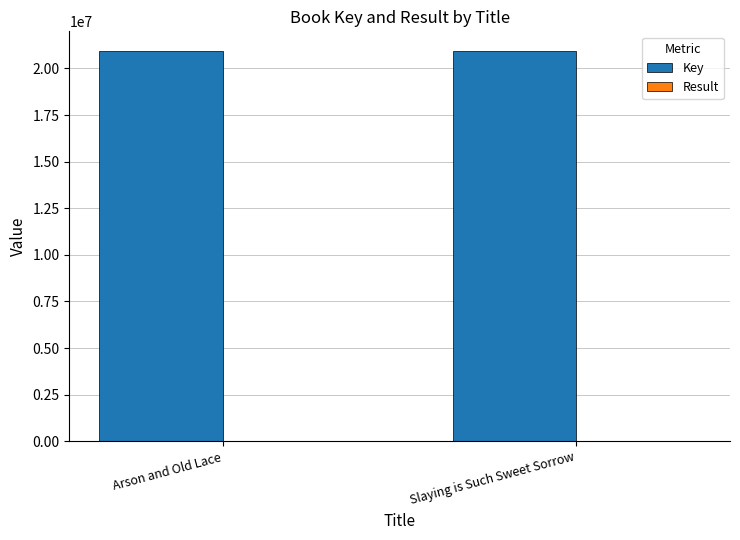

The value of Key at Slaying is Such Sweet Sorrow is 37031358. True or false?

False